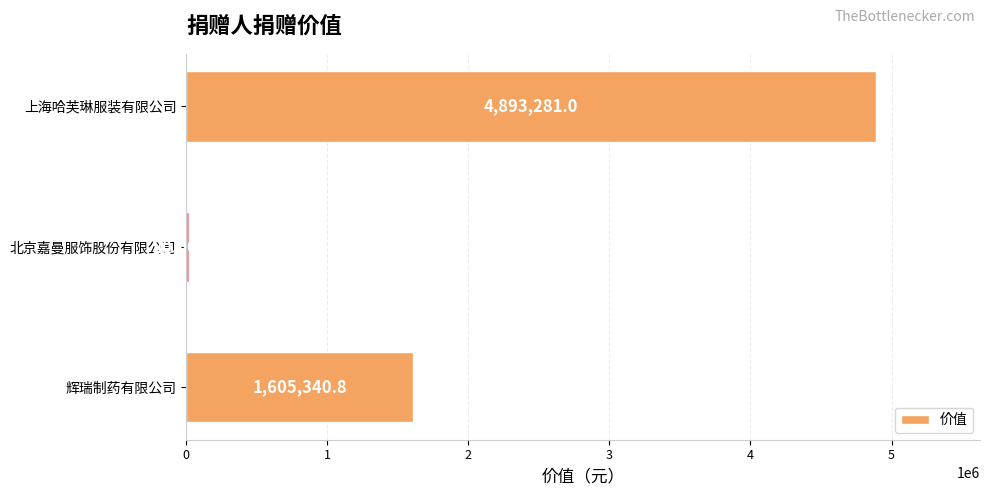

At which category does the chart reach its peak across all series?

上海哈芙琳服装有限公司